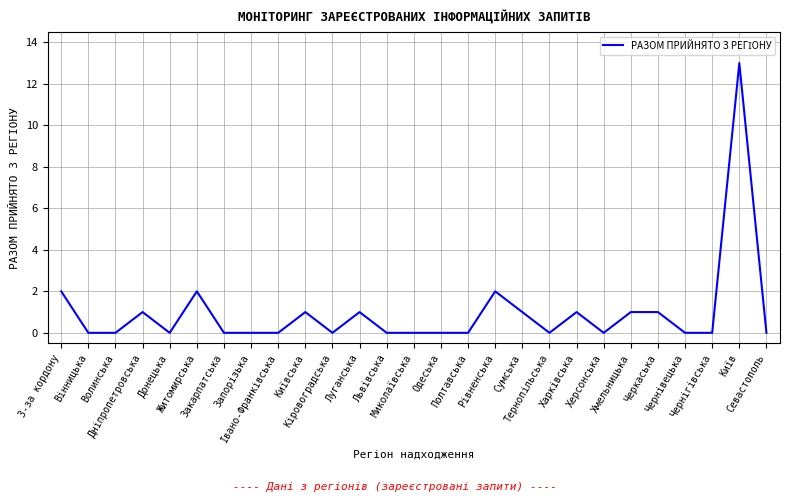

How many lines are shown in the chart?

1